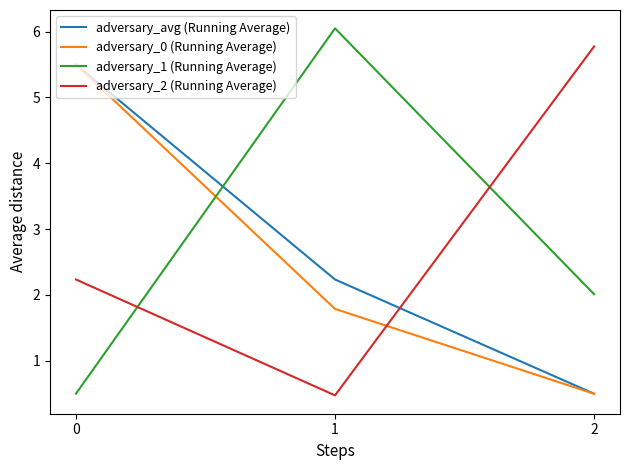

Which category has the highest value across all series?

1